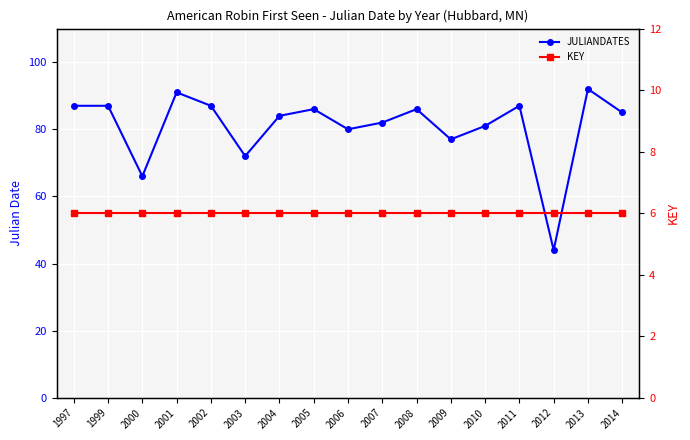

What is the value of the JULIANDATES point at the 9th from the left?

80